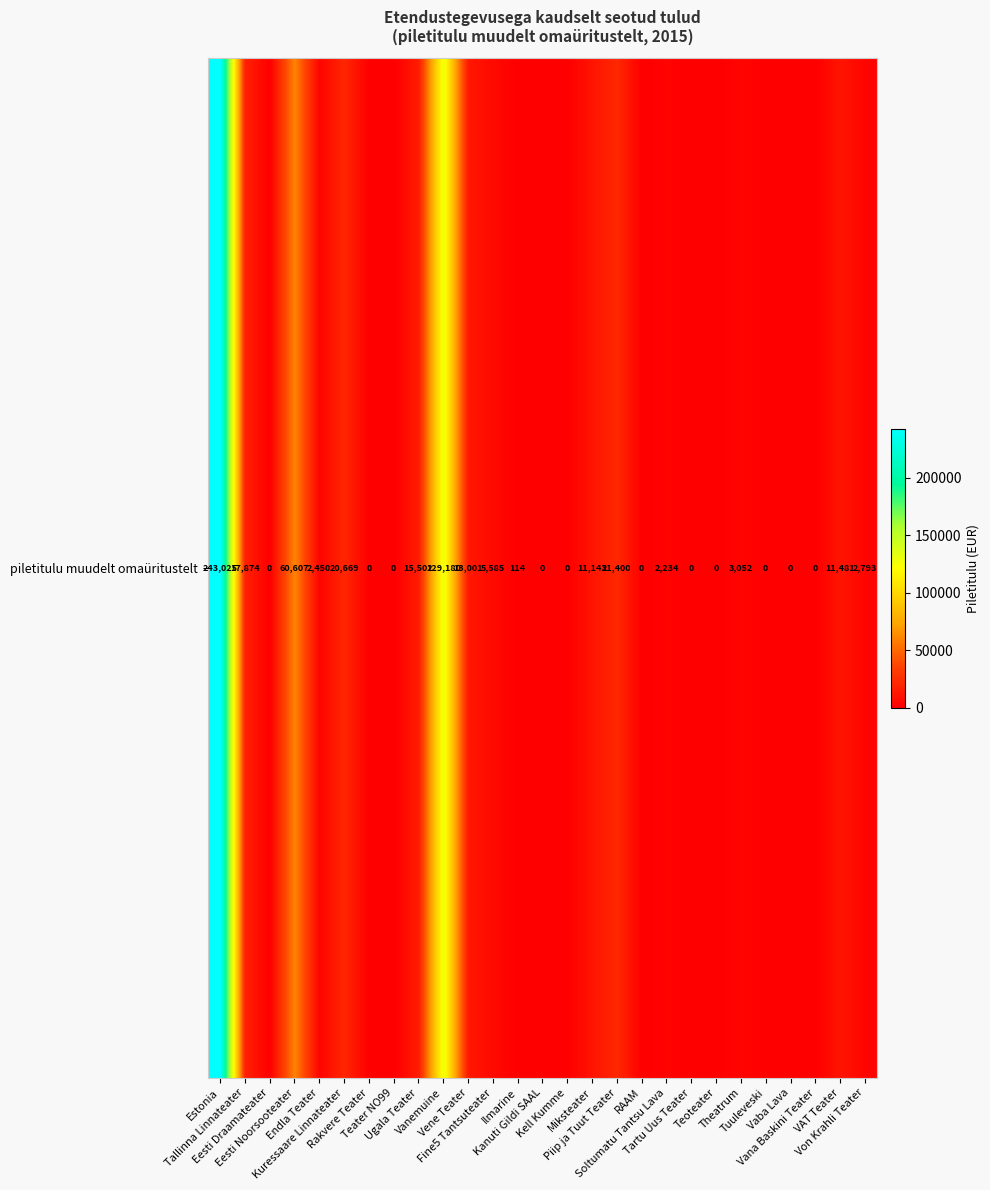

The value at Kanuti Gildi SAAL is 91330. True or false?

False